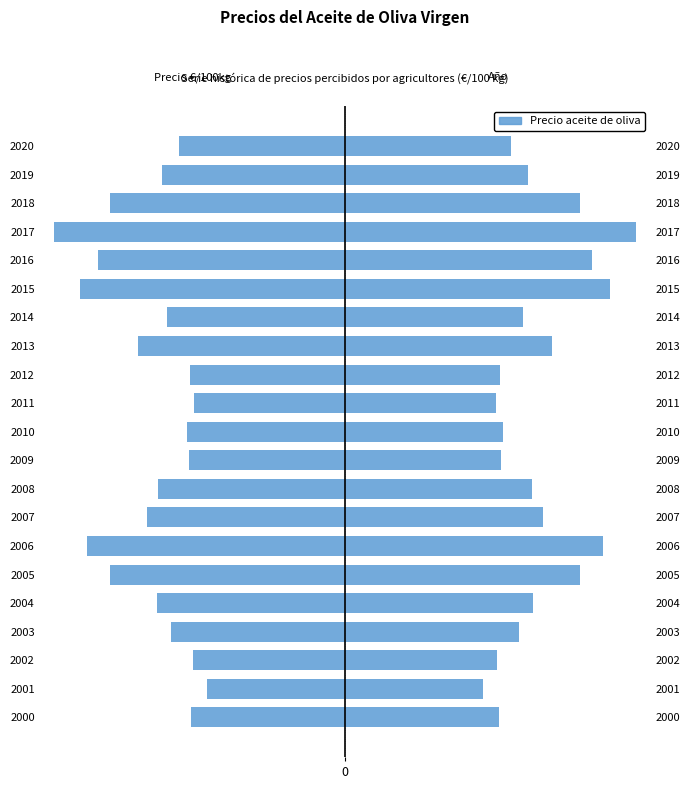

Which has a higher value, 2013 or 2004?

2004